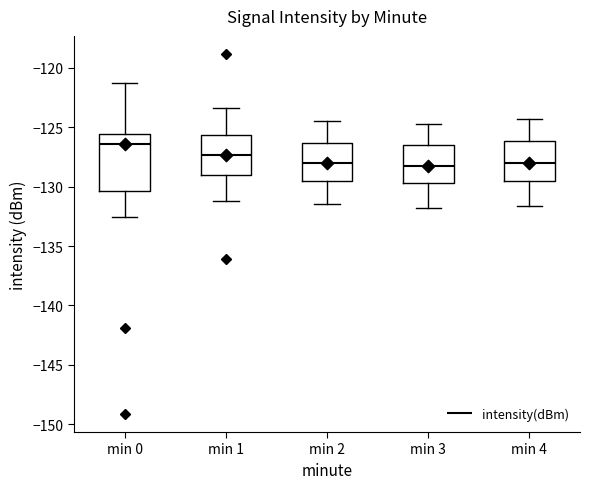

Reading left to right, read every box against the y-axis: the position of its median line, the range the box covers, and the ends of its whiskers. The values are not printed on the chart, so give them approximately, as read against the axis.

min 0: median -126.5, box -130.5 to -125.5, whiskers -132.5 to -121.0
min 1: median -127.5, box -129.0 to -125.5, whiskers -131.0 to -123.5
min 2: median -128.0, box -129.5 to -126.5, whiskers -131.5 to -124.5
min 3: median -128.0, box -129.5 to -126.5, whiskers -132.0 to -124.5
min 4: median -128.0, box -129.5 to -126.0, whiskers -131.5 to -124.5